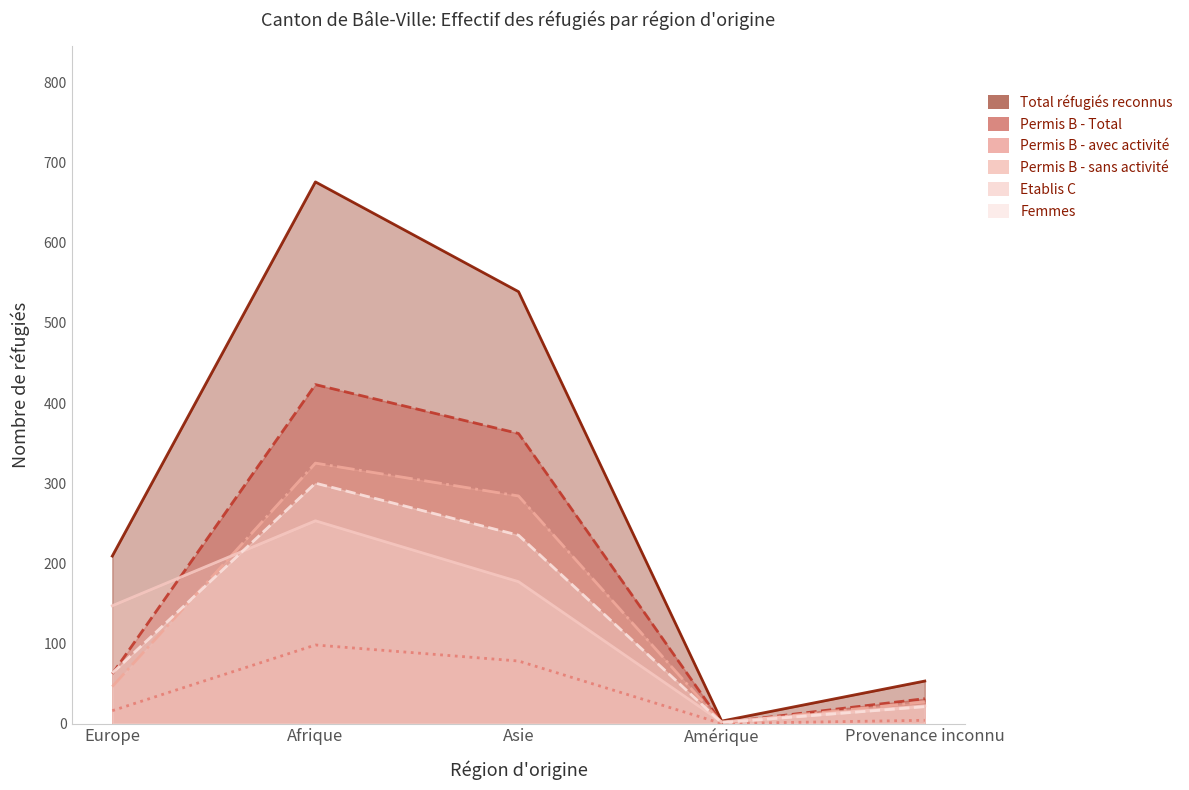

List the labels in order of Total réfugiés reconnus value, smallest first.

Amérique, Provenance inconnu, Europe, Asie, Afrique